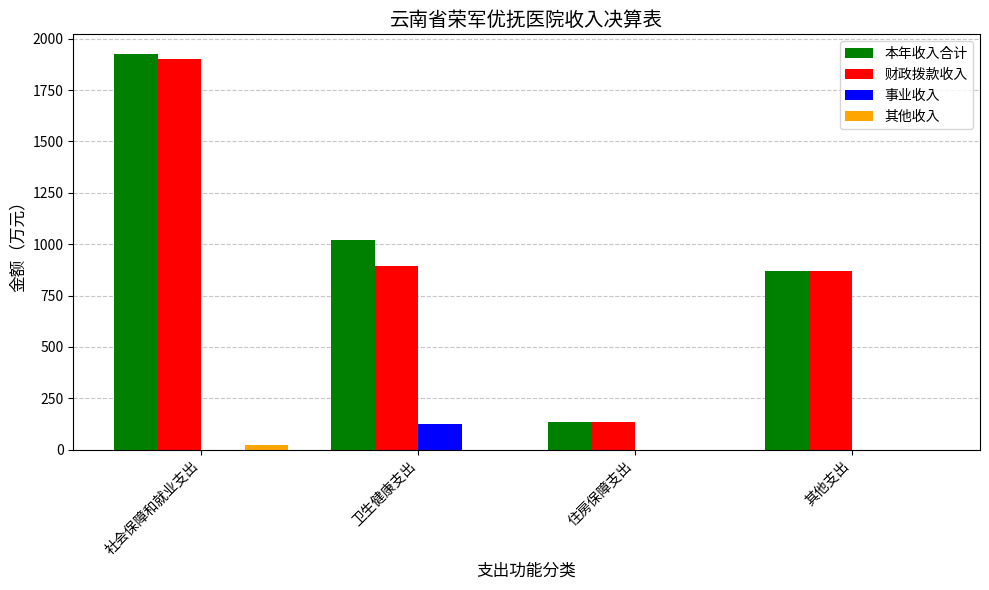

What is the total value across all series at 卫生健康支出?

2036.4